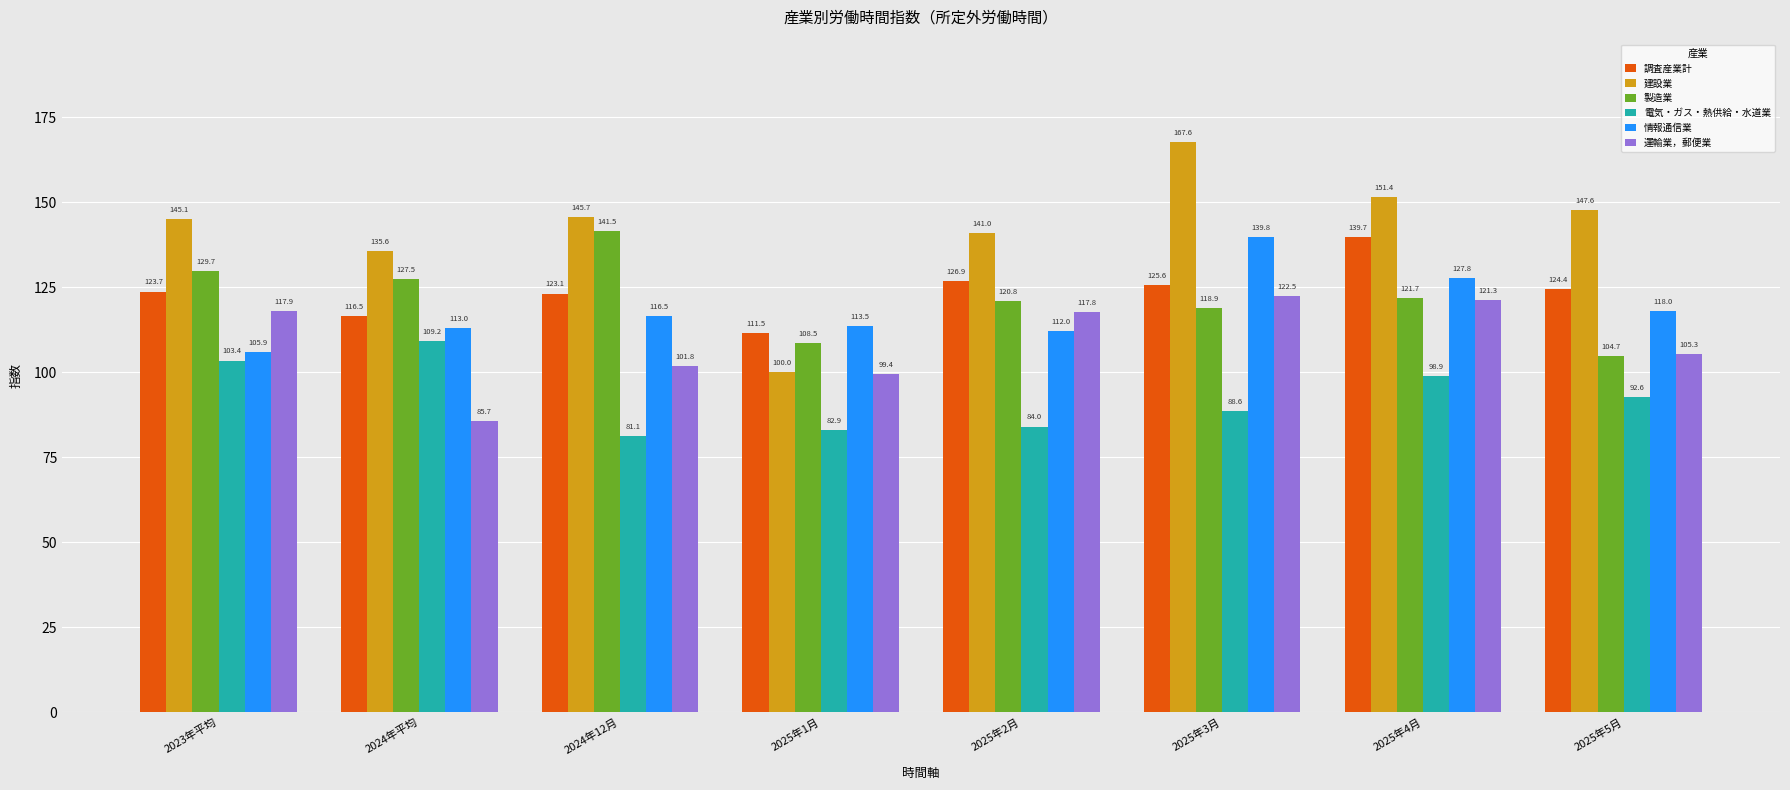

What is the label of the 8th bar from the right?

2023年平均